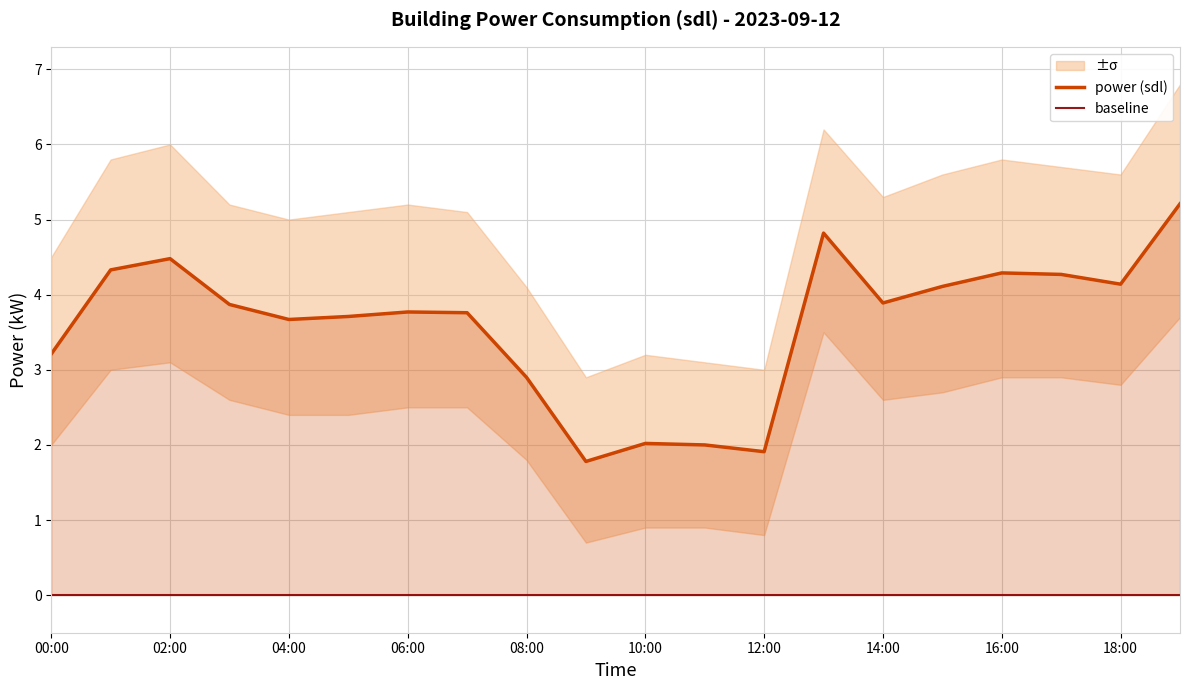

Reading left to right, list all the values displayed in this chart.

00:00=3.2	01:00=4.3	02:00=4.5	03:00=3.9	04:00=3.7	05:00=3.7	06:00=3.8	07:00=3.8	08:00=2.9	09:00=1.8	10:00=2.0	11:00=2.0	12:00=1.9	13:00=4.8	14:00=3.9	15:00=4.1	16:00=4.3	17:00=4.3	18:00=4.1	19:00=5.2